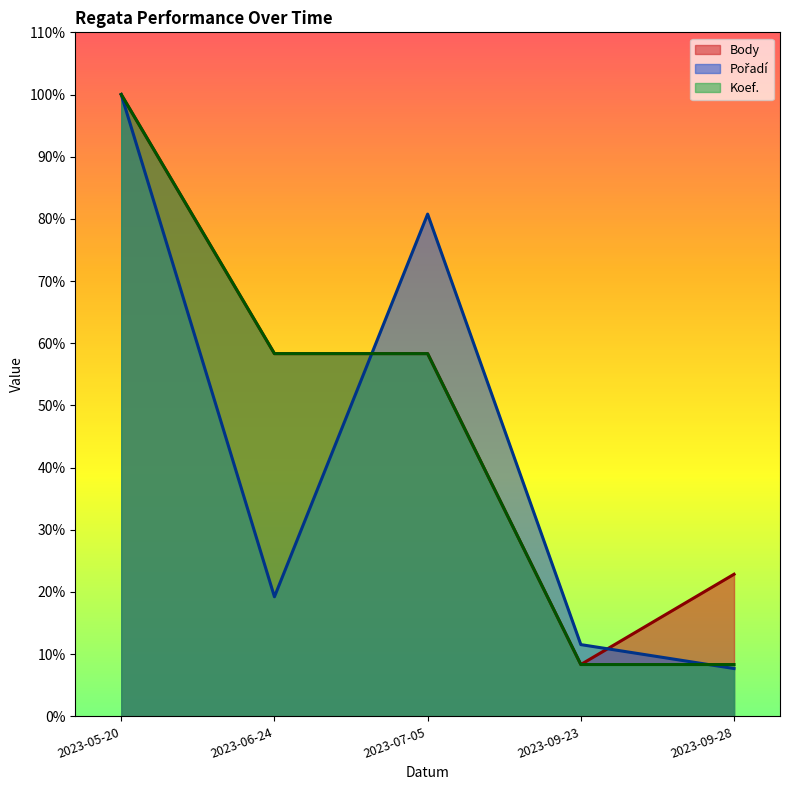

List the labels in order of Body value, smallest first.

2023-09-23, 2023-09-28, 2023-06-24, 2023-07-05, 2023-05-20